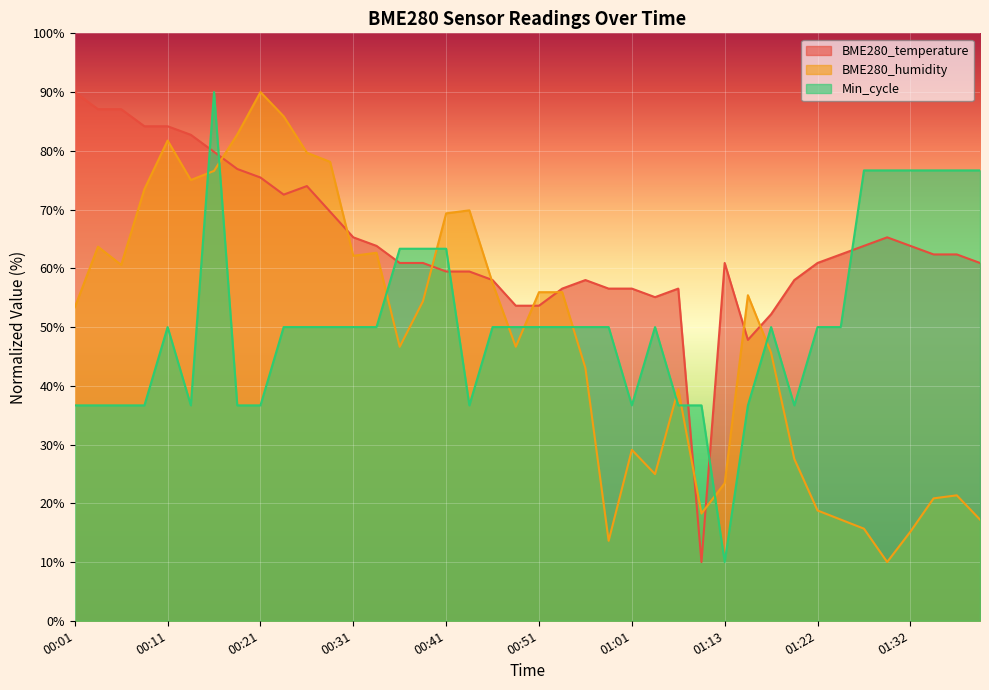

What is the sum of all Min_cycle values?

2026.7